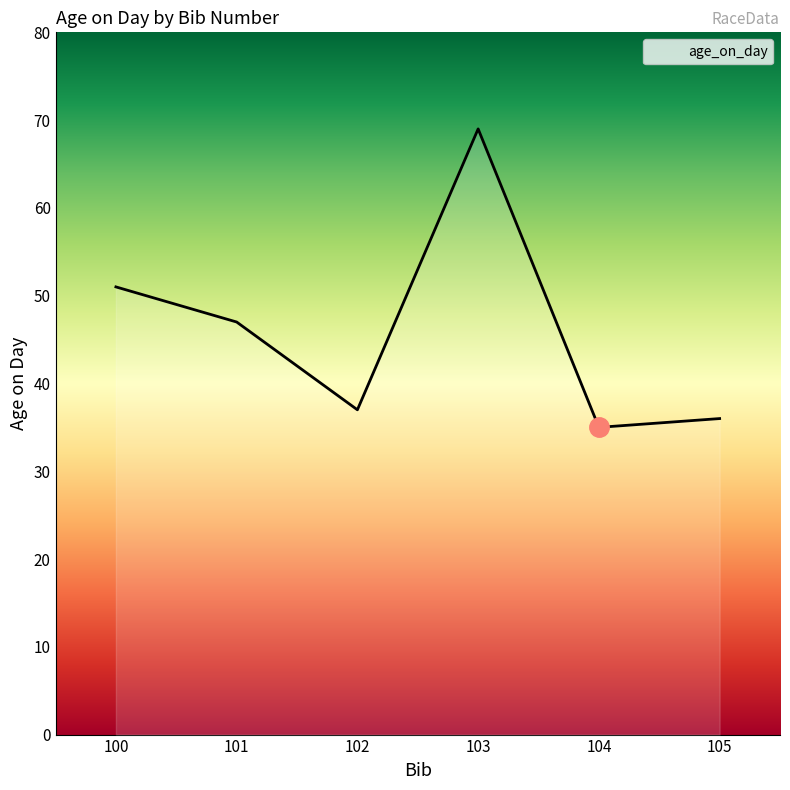

Reading right to left, extract all data points from this chart.

36	35	69	37	47	51